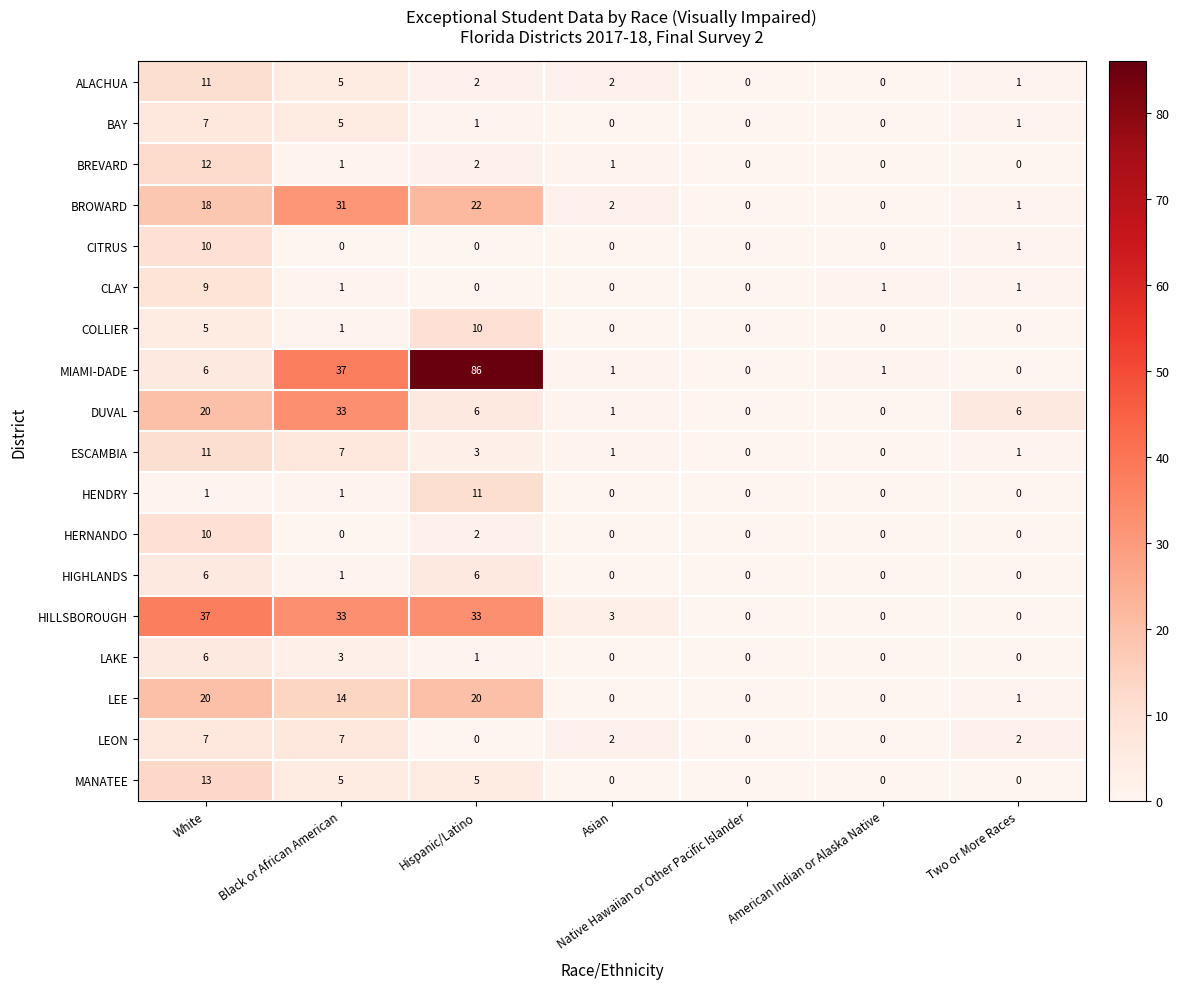

How many series are shown in this chart?

18